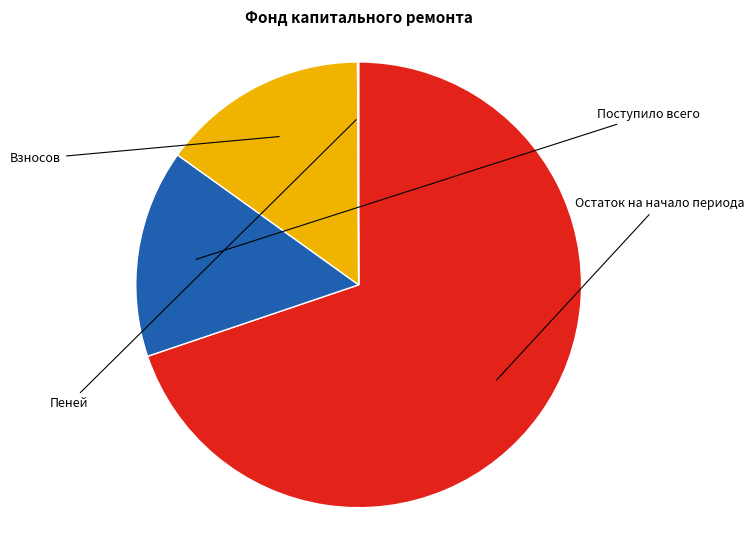

What percentage is the Поступило всего slice, to the nearest percent?

15%